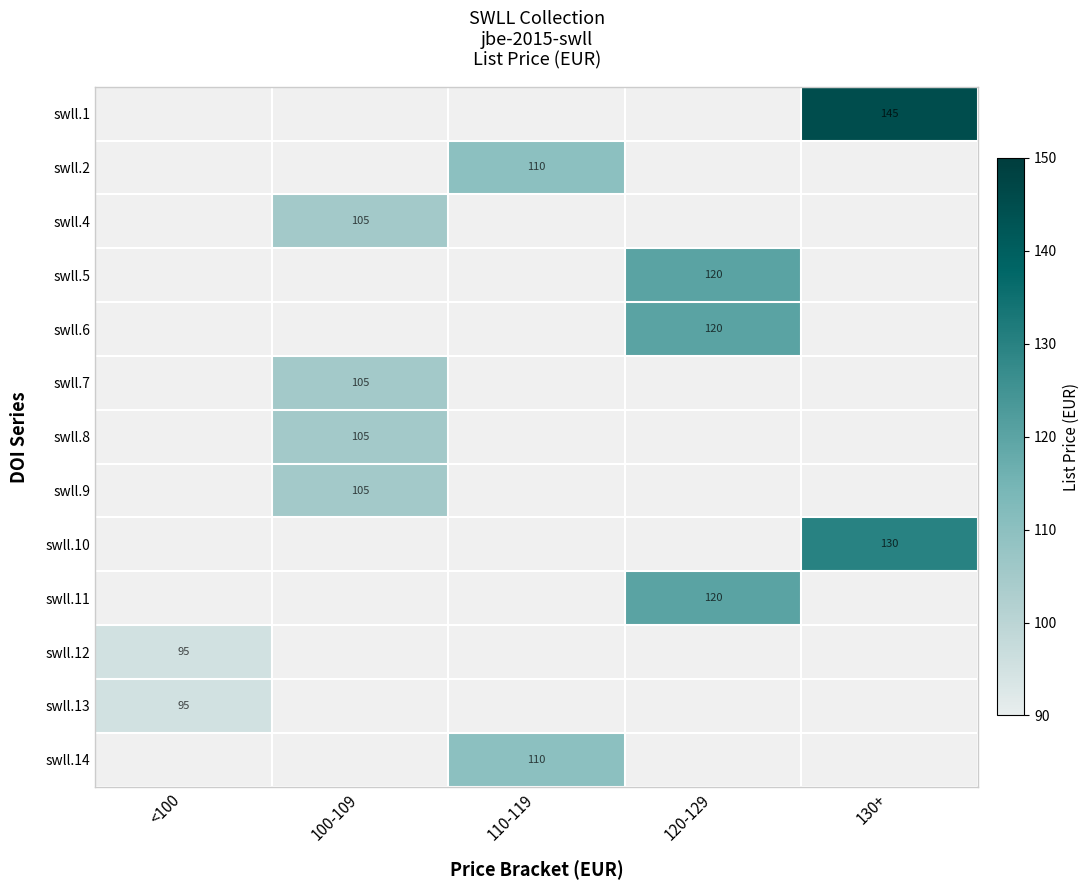

Is it true that swll.5 equals 120 at 120-129?

True